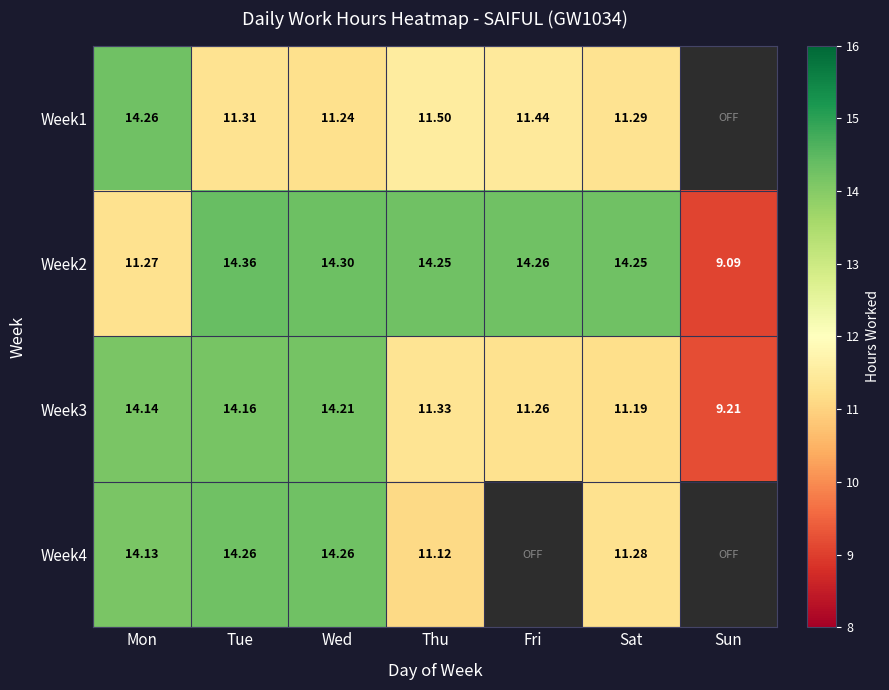

Between Mon and Thu, which series saw the biggest shift?

Week4